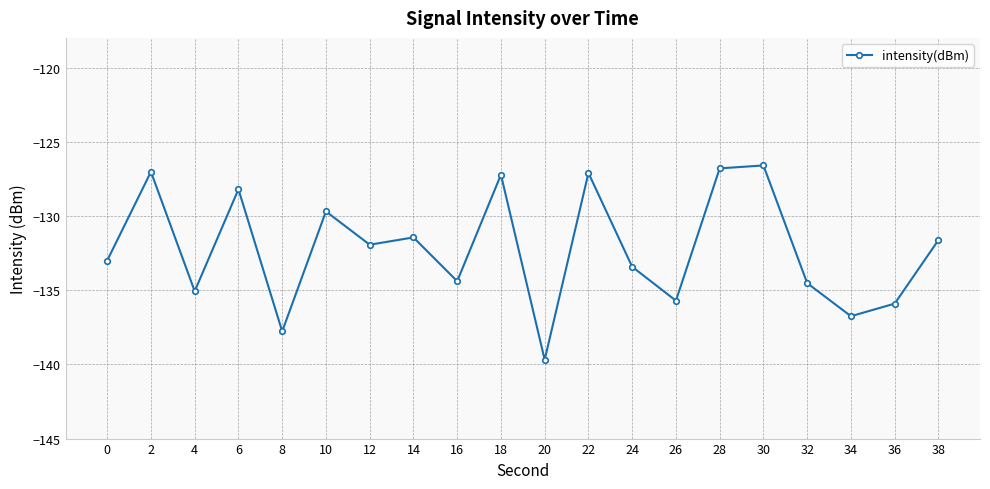

The value at 34 is -136.8. True or false?

True